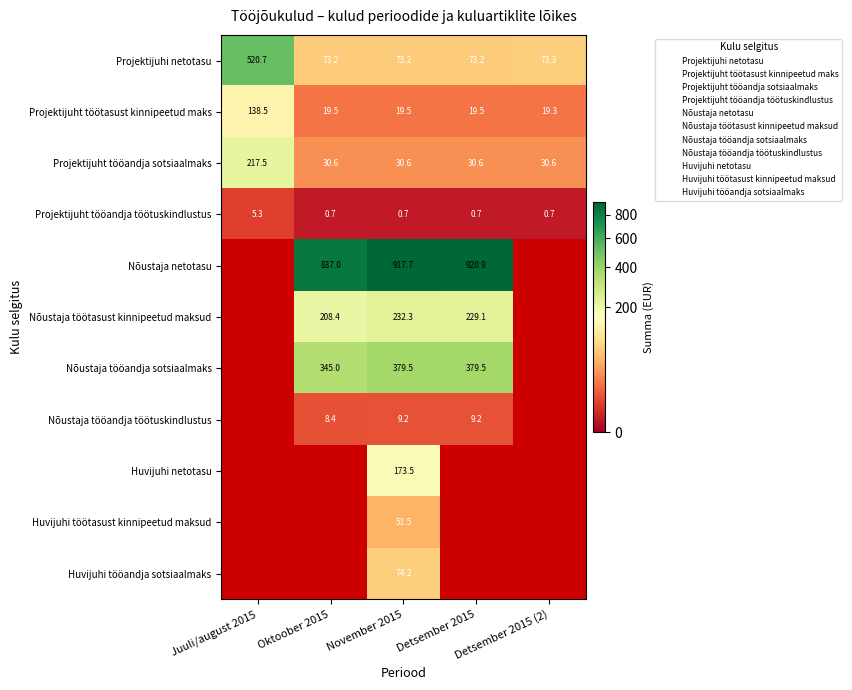

Which series has the widest spread of values?

Projektijuhi netotasu